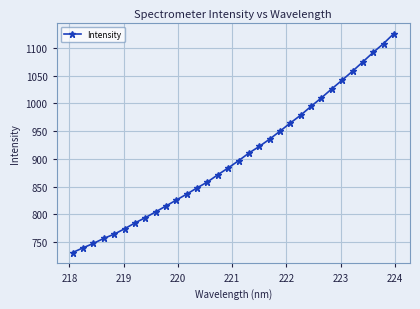

True or false: the data has more than 2 interior local peaks.

False